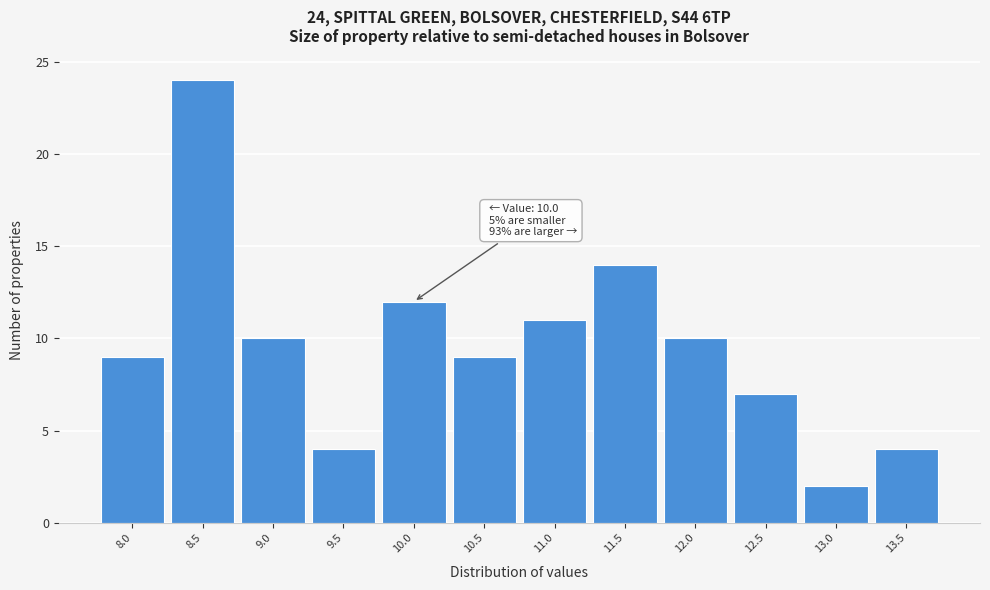

Reading left to right, extract all data points from this chart.

8.0=9	8.5=24	9.0=10	9.5=4	10.0=12	10.5=9	11.0=11	11.5=14	12.0=10	12.5=7	13.0=2	13.5=4